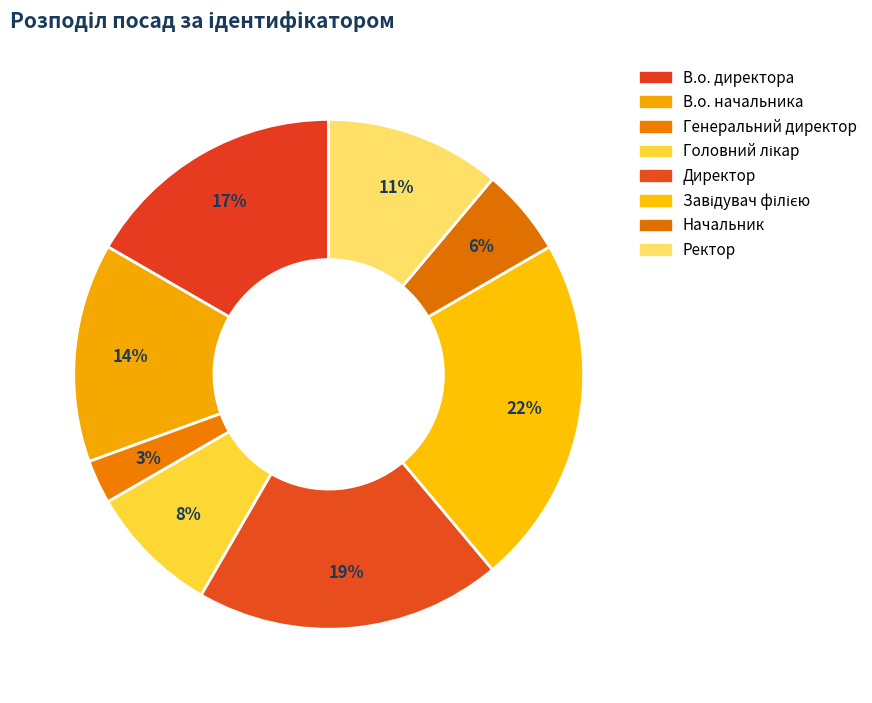

Approximately how many times larger is the value at Директор compared to В.о. директора?

1.2